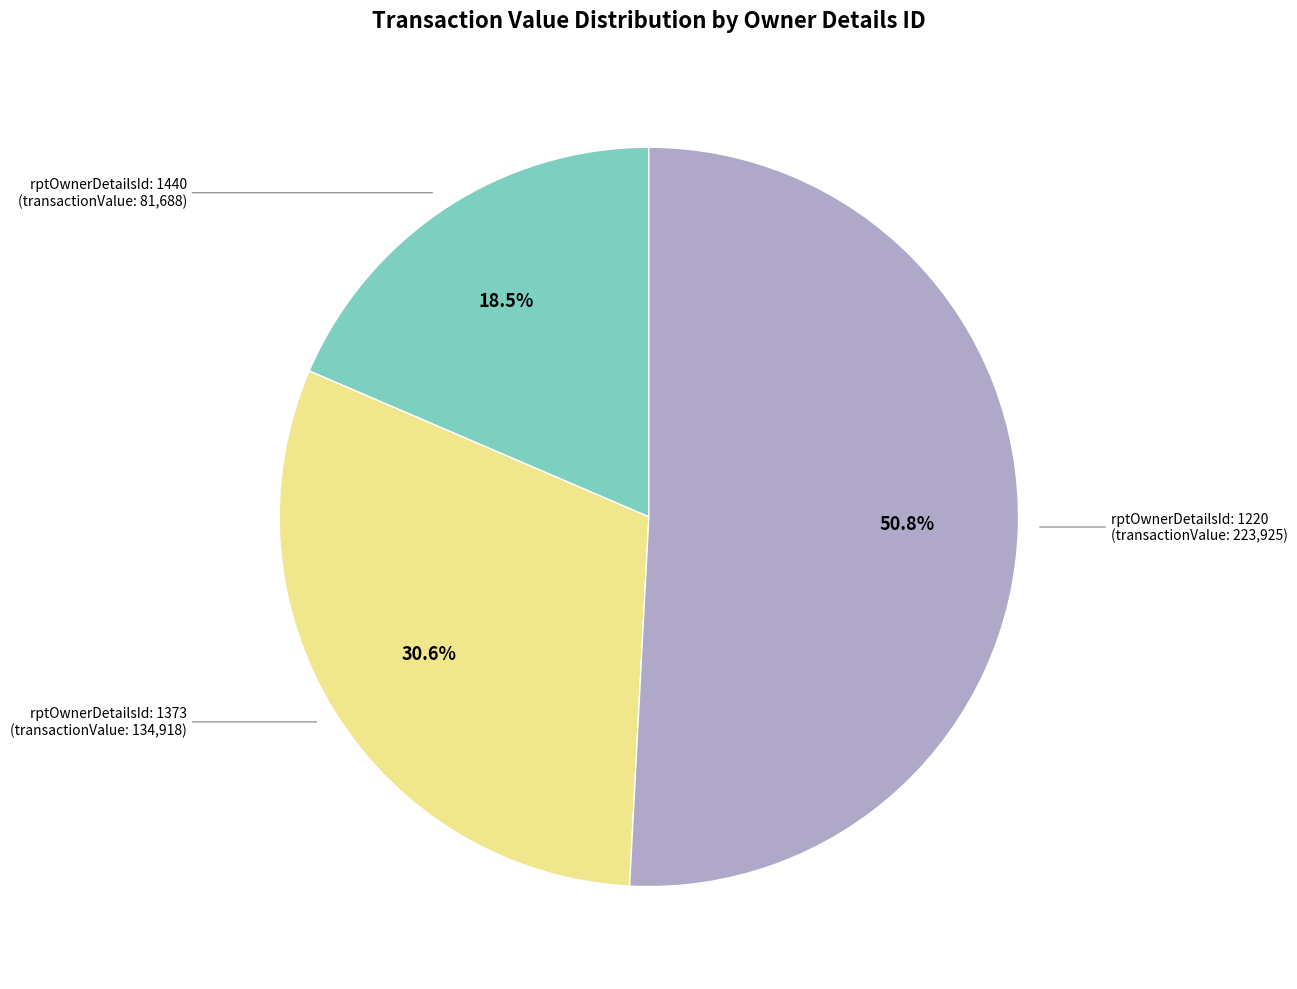

Does any single category account for the majority?

Yes